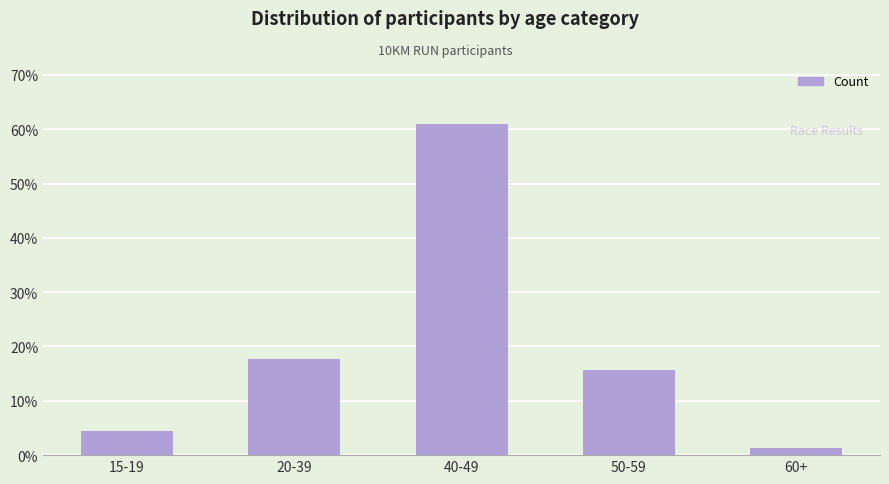

Reading right to left, extract all data points from this chart.

1.3	15.7	61.0	17.6	4.4